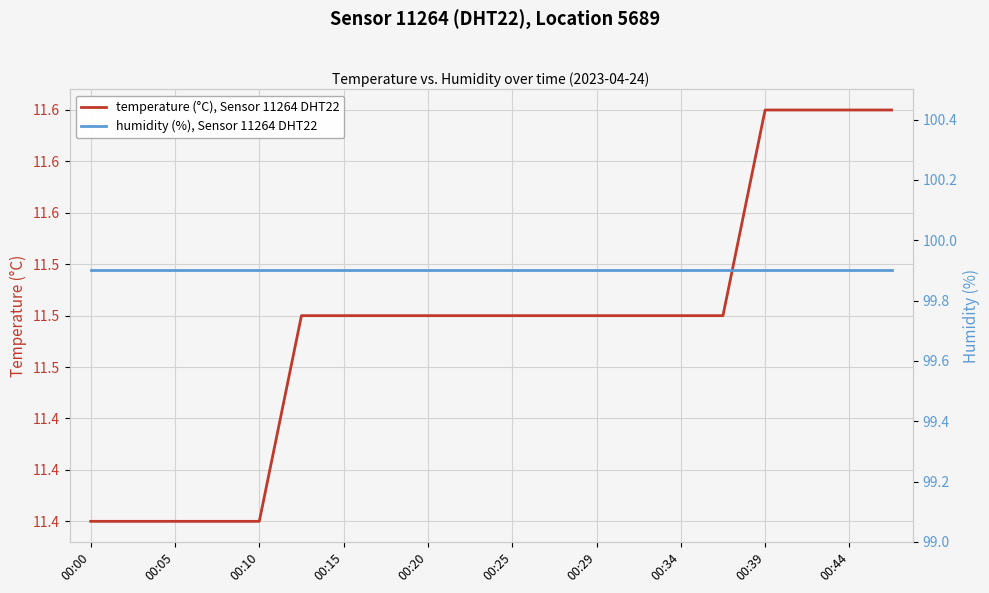

How many categories are shown in the chart?

20